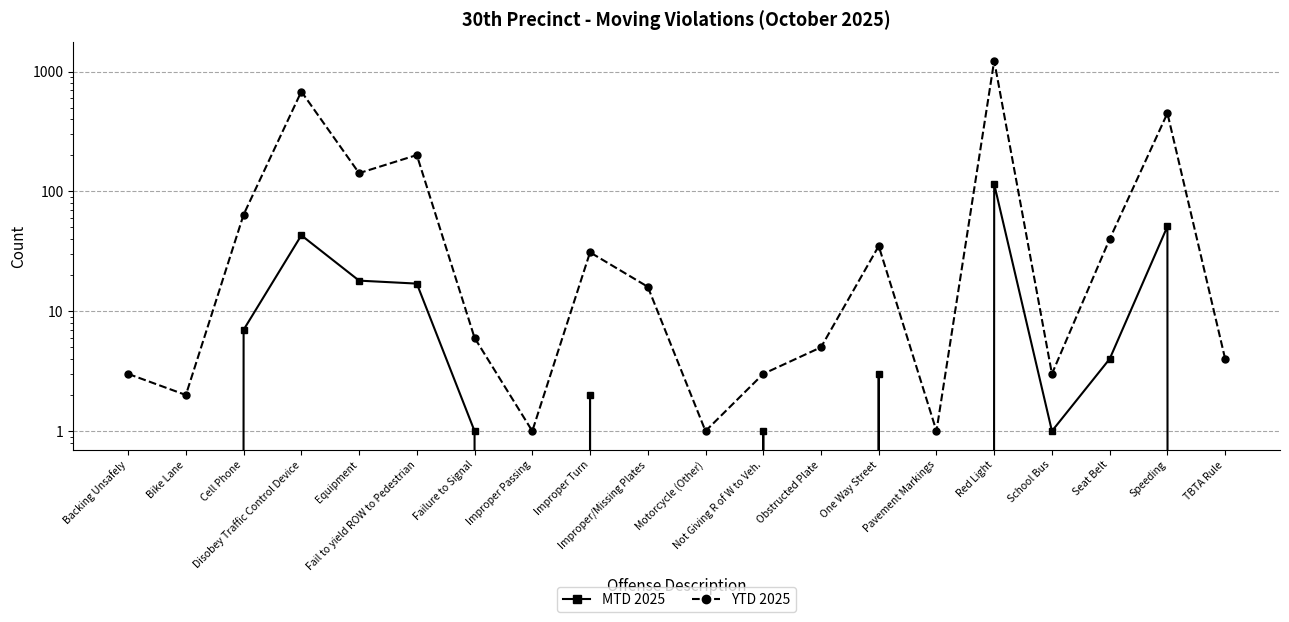

Where is the first local minimum for YTD 2025?

Bike Lane